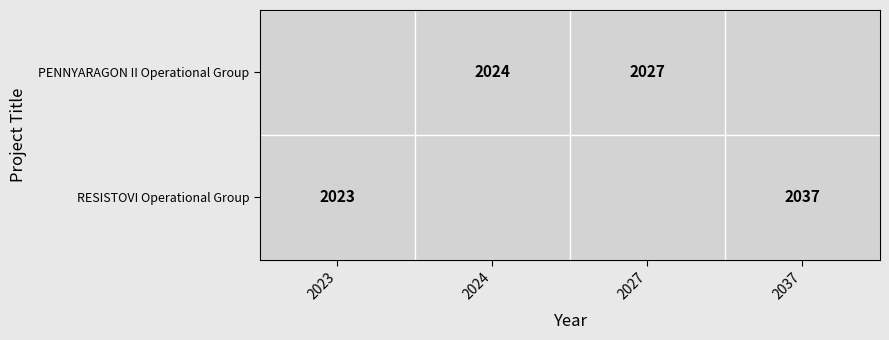

Rank the series by their maximum value, from lowest to highest.

PENNYARAGON II, RESISTOVI